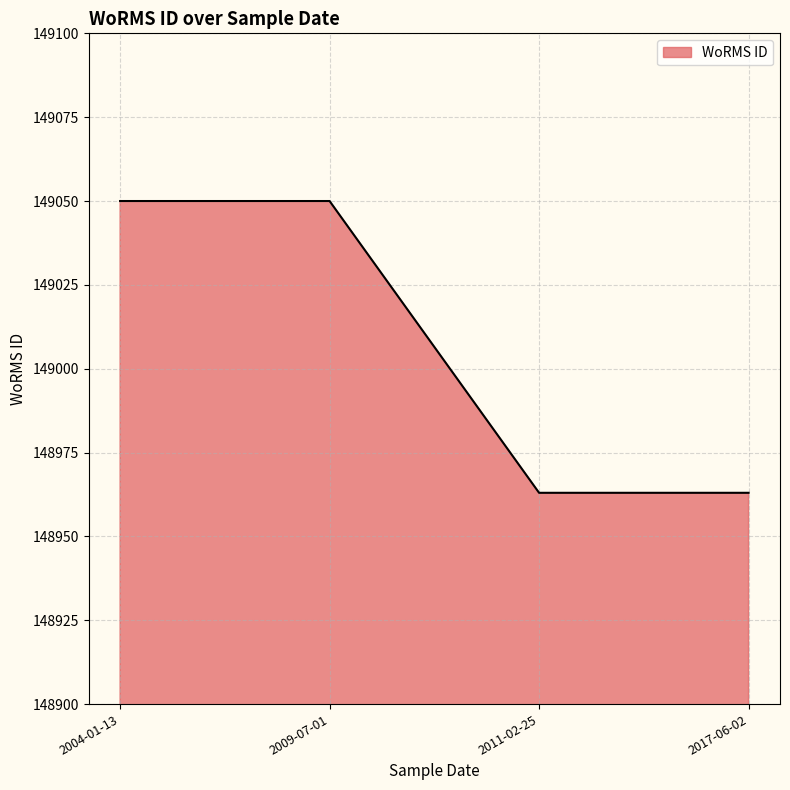

What is the sum of all values?

596026